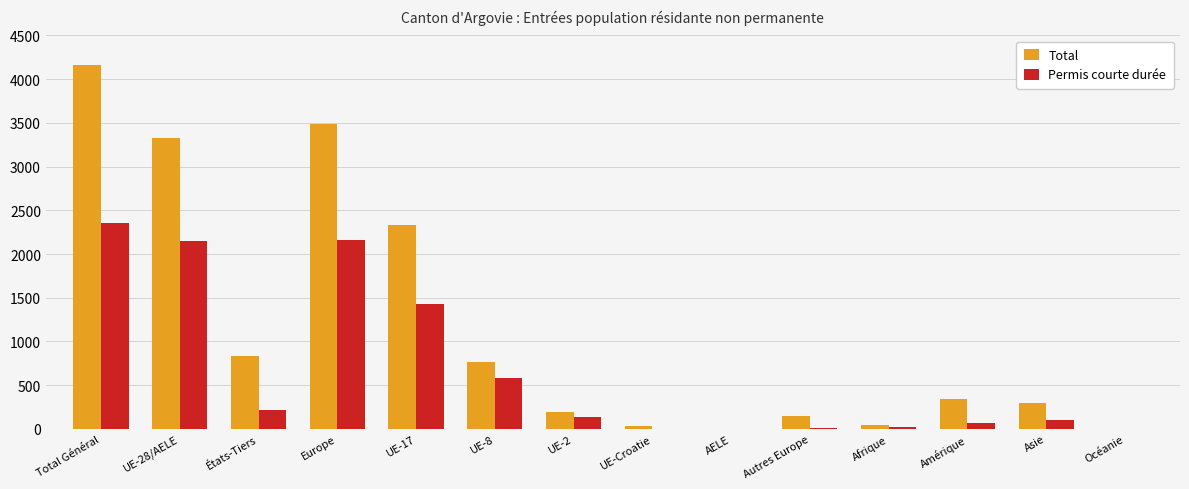

Which series has the largest range (max minus min)?

Total